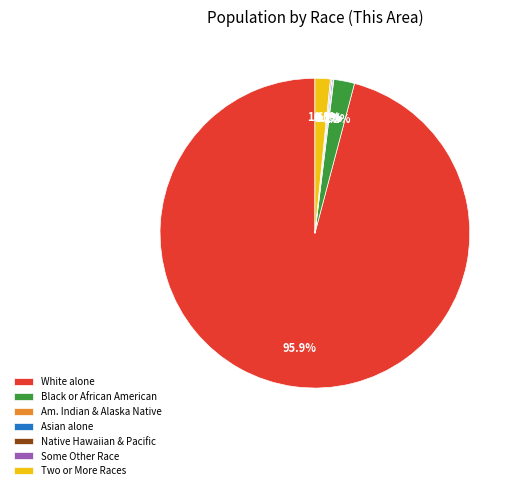

Which category has the biggest portion of the pie?

White alone